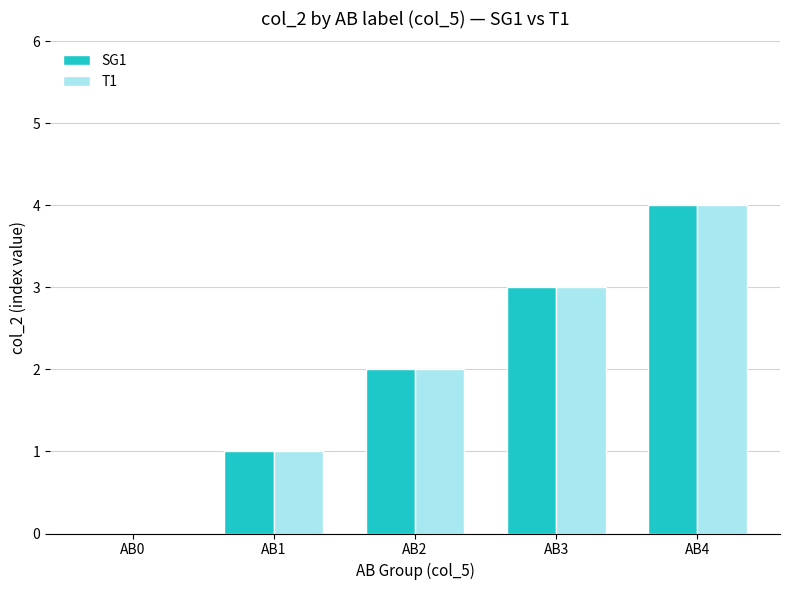

At which category is the sum across all series the highest?

AB4